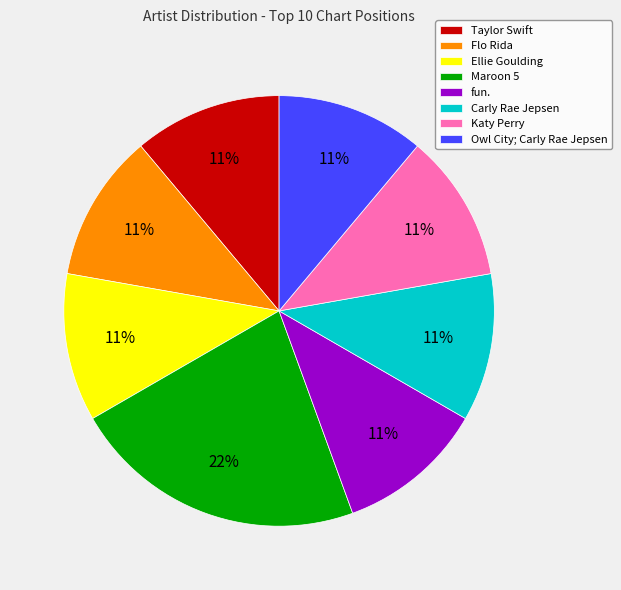

Which slice is the largest?

Maroon 5